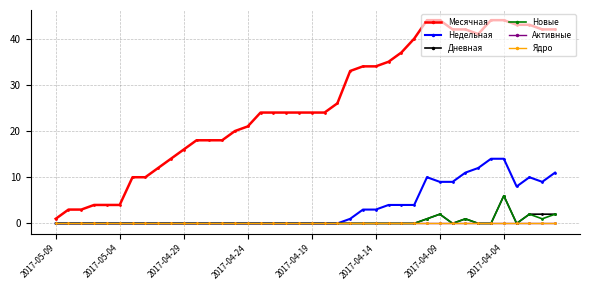

True or false: Дневная and Недельная cross at least once.

False